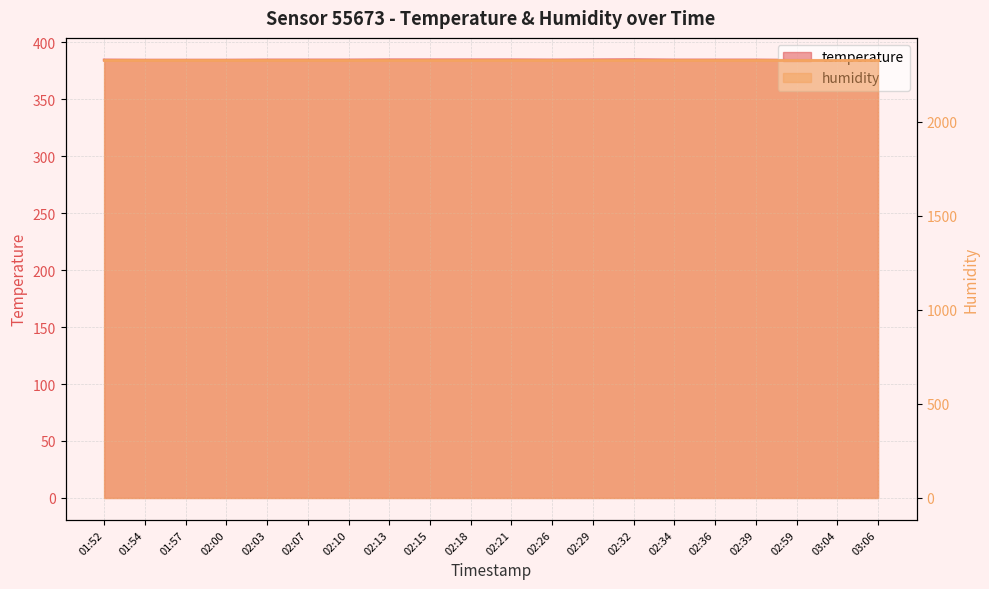

Read the value at 02:59.

384.2